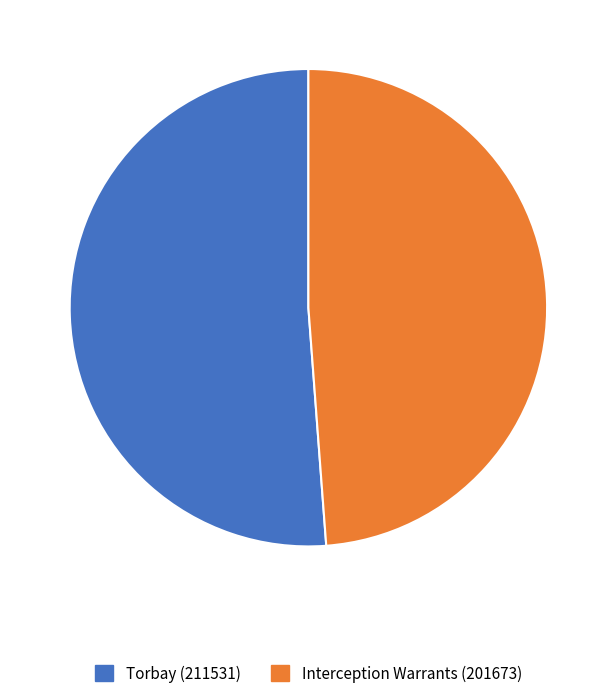

Count the number of slices in the pie.

2